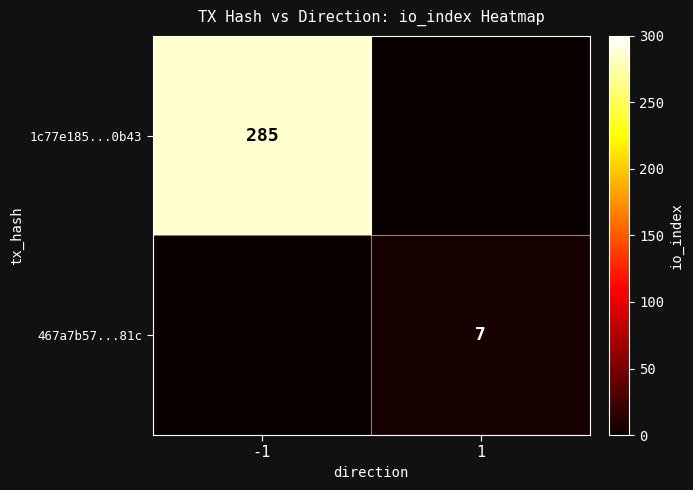

The 1c77e185...0b43 series shows 285 at -1. True or false?

True